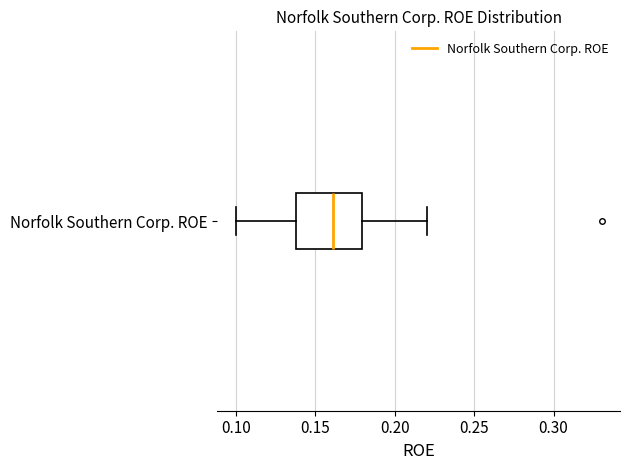

Transcribe this box plot: give where the median line is, the range the box spans, and where the two whiskers end, as read against the x-axis. The values are not printed on the chart, so give them approximately, as read against the axis.

median 0.16, box 0.14 to 0.18, whiskers 0.10 to 0.22